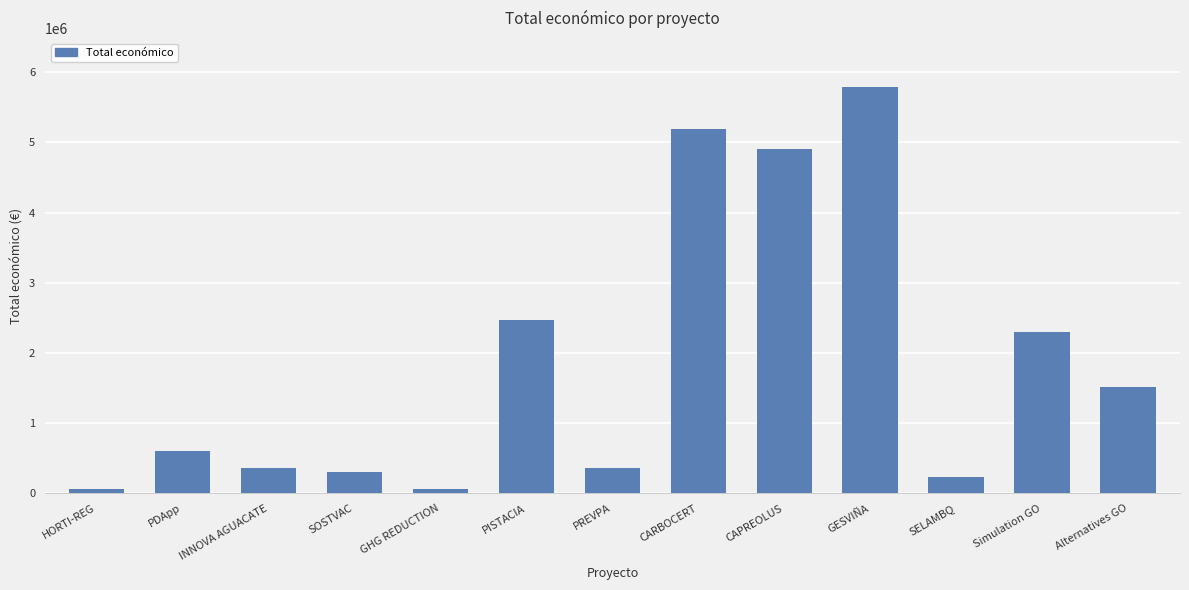

What is the average value?

1858177